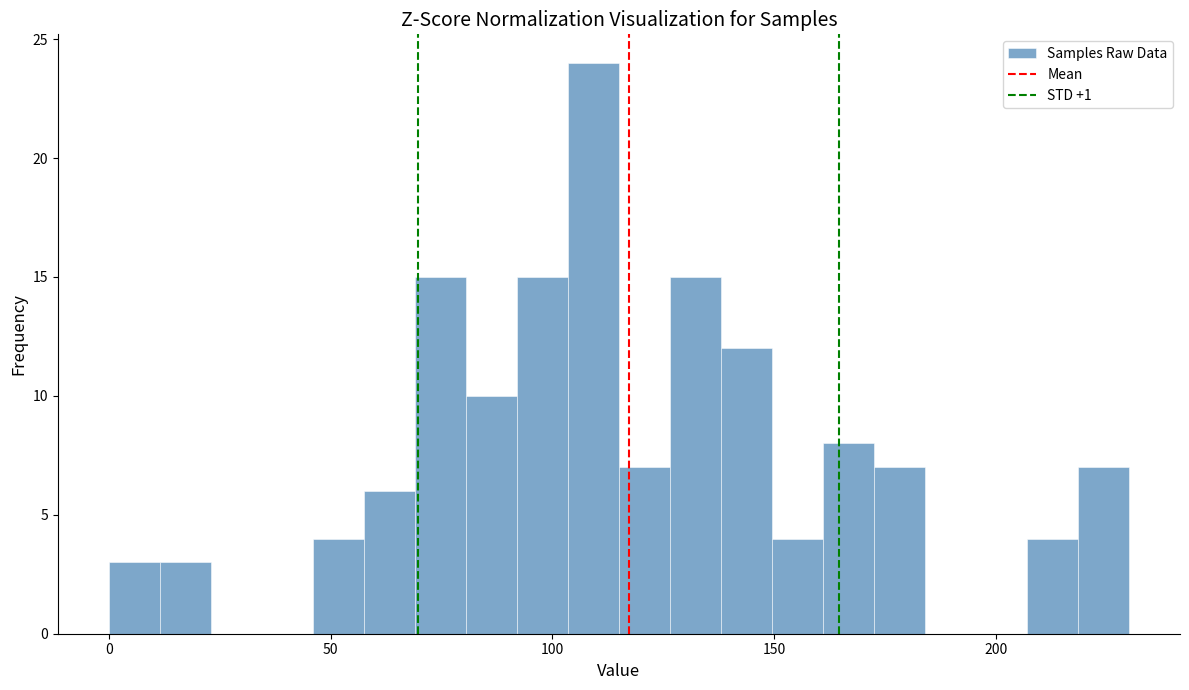

Around what value on the x-axis is the tallest bar? Give the approximate position of its centre, as read against the axis.

110